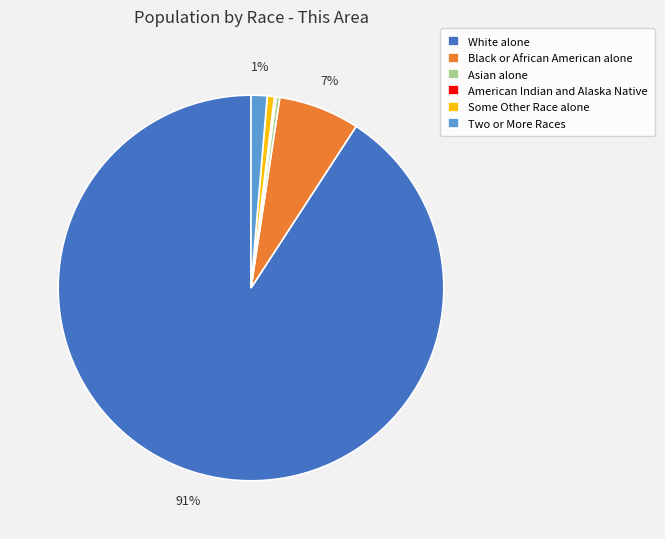

What percentage is the White alone slice, to the nearest percent?

91%